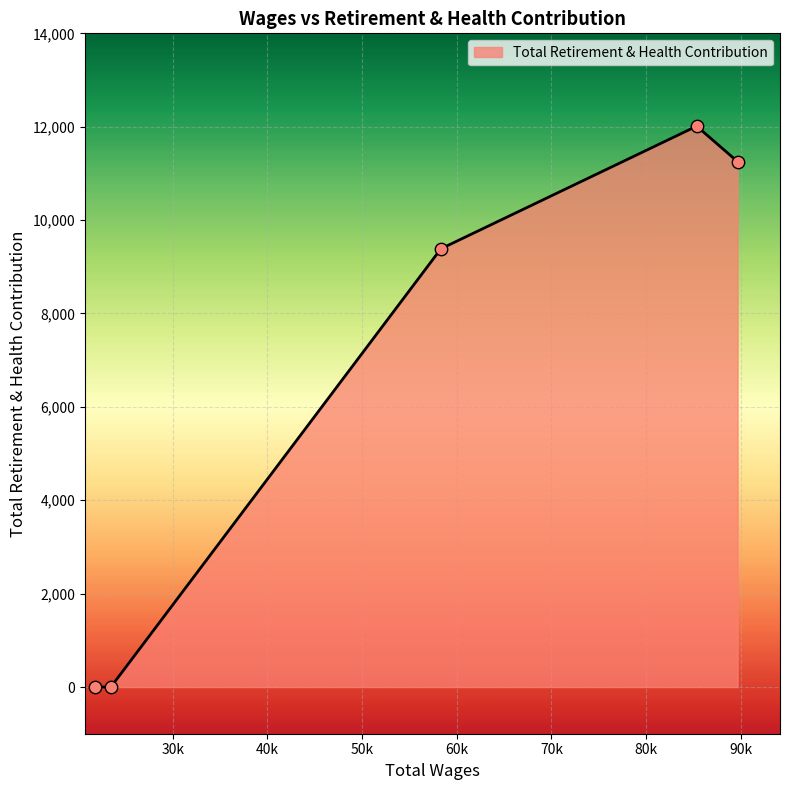

What is the sum of all values?

32651